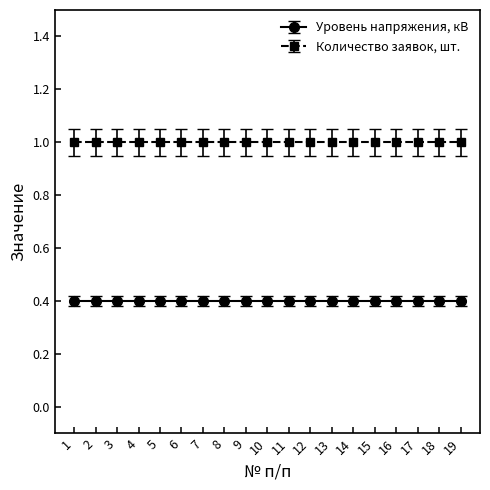

Reading left to right, what are all the values shown in this chart?

Уровень напряжения, кВ: 0.4	0.4	0.4	0.4	0.4	0.4	0.4	0.4	0.4	0.4	0.4	0.4	0.4	0.4	0.4	0.4	0.4	0.4	0.4
Количество заявок, шт.: 1.0	1.0	1.0	1.0	1.0	1.0	1.0	1.0	1.0	1.0	1.0	1.0	1.0	1.0	1.0	1.0	1.0	1.0	1.0